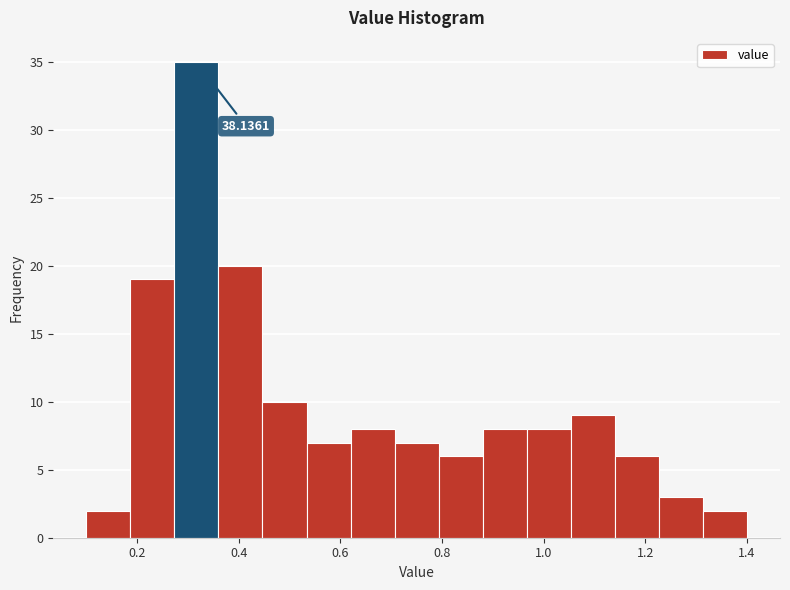

Which range on the x-axis has the tallest bar?

0.28 to 0.36